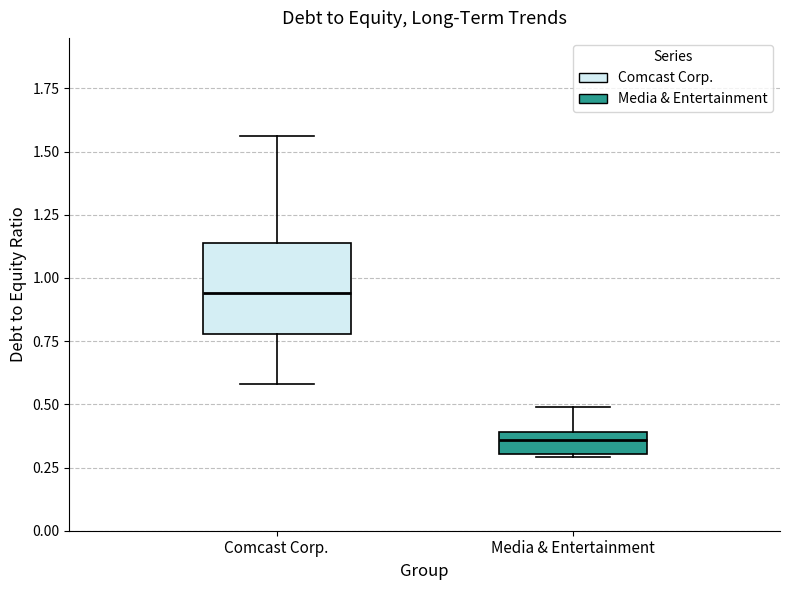

Which box has the highest median line?

Comcast Corp.